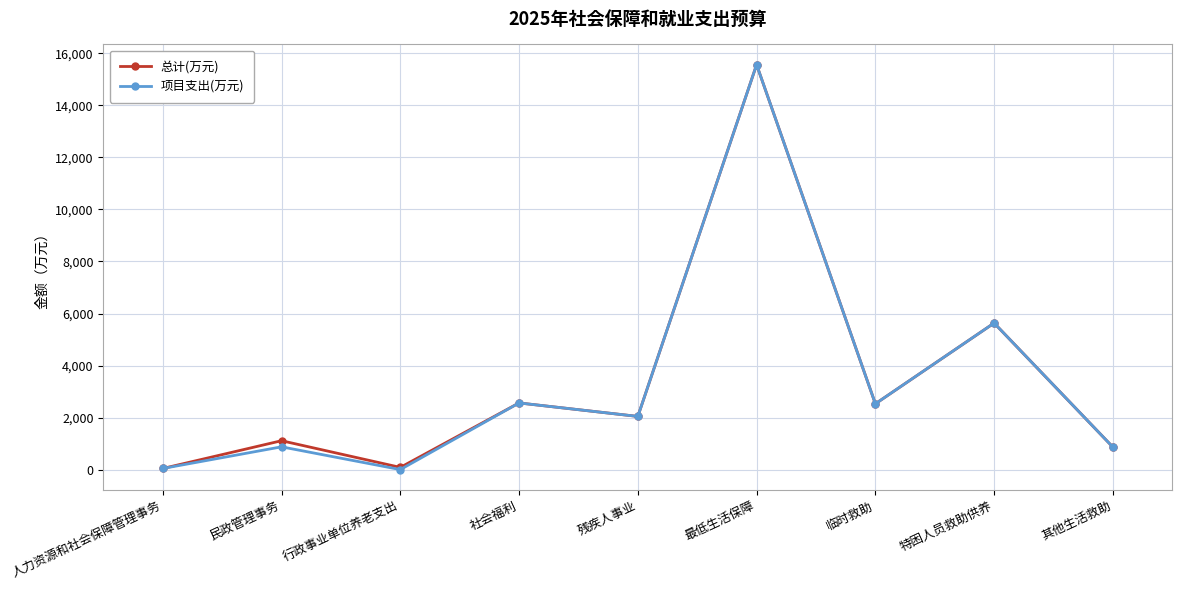

The value of 项目支出(万元) at 社会福利 is 4561.3. True or false?

False